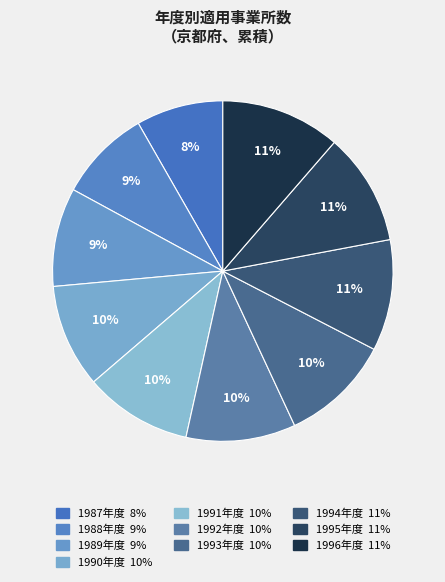

To the nearest percent, what portion does 1992年度 represent?

10%